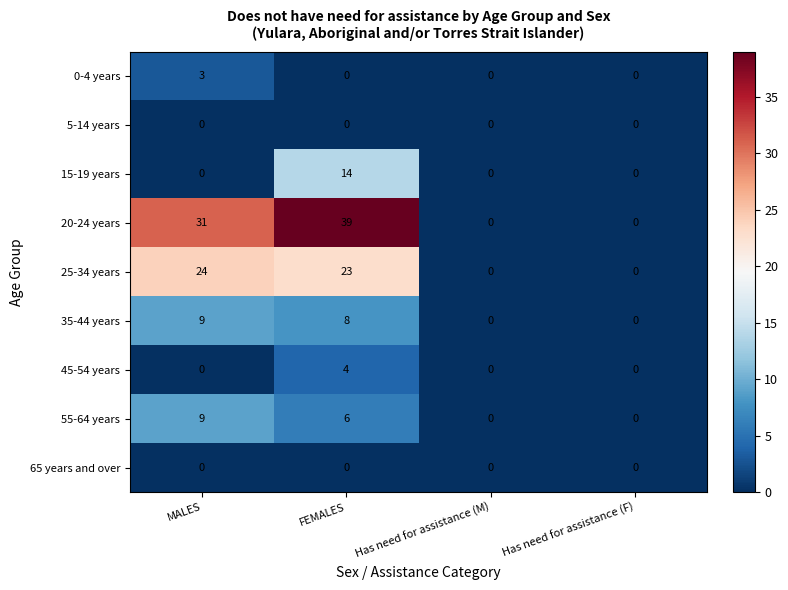

What is the average value of the 15-19 years series?

4